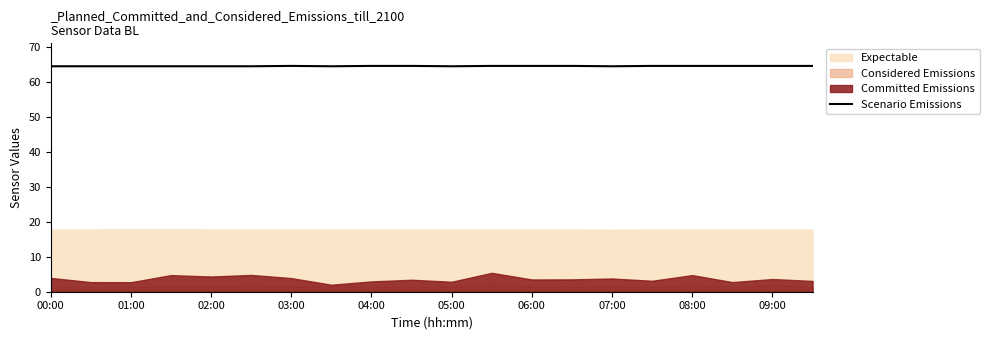

True or false: Scenario Emissions has a value of 18.1 at 05:00.

False